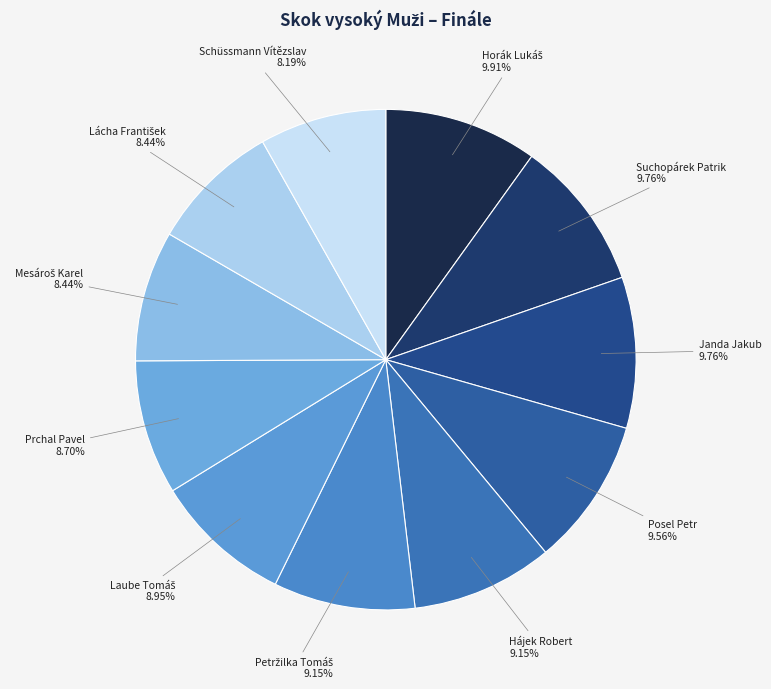

How many slices are in this pie chart?

11